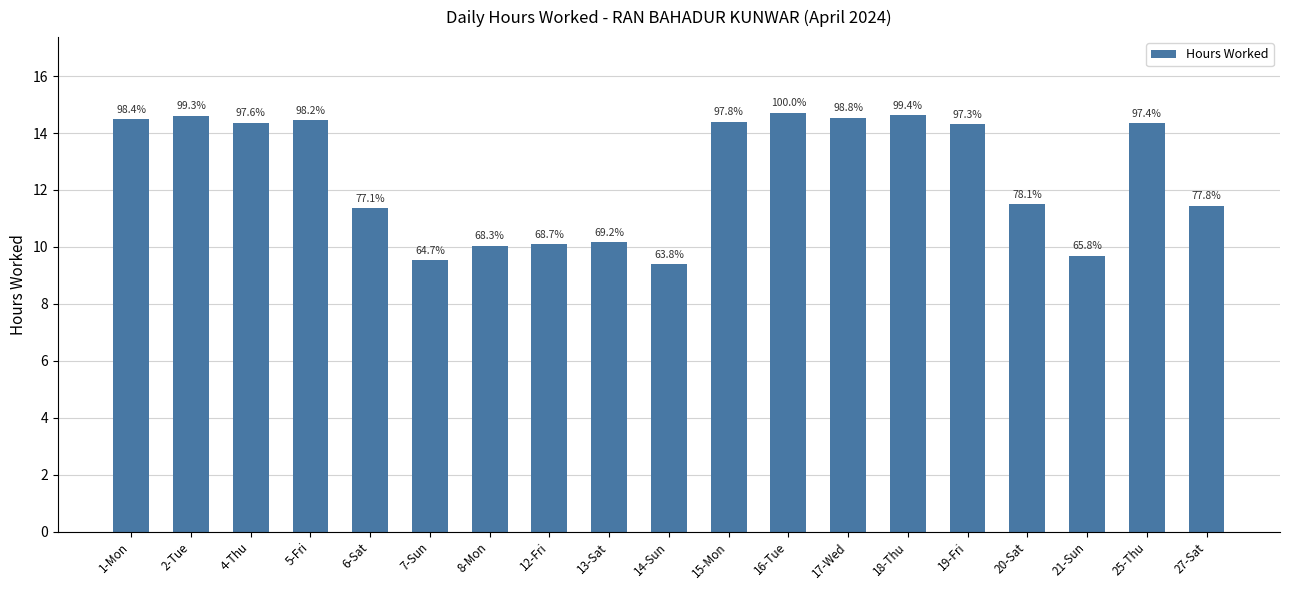

Rank the categories by value from lowest to highest.

14-Sun, 7-Sun, 21-Sun, 8-Mon, 12-Fri, 13-Sat, 6-Sat, 27-Sat, 20-Sat, 19-Fri, 25-Thu, 4-Thu, 15-Mon, 5-Fri, 1-Mon, 17-Wed, 2-Tue, 18-Thu, 16-Tue